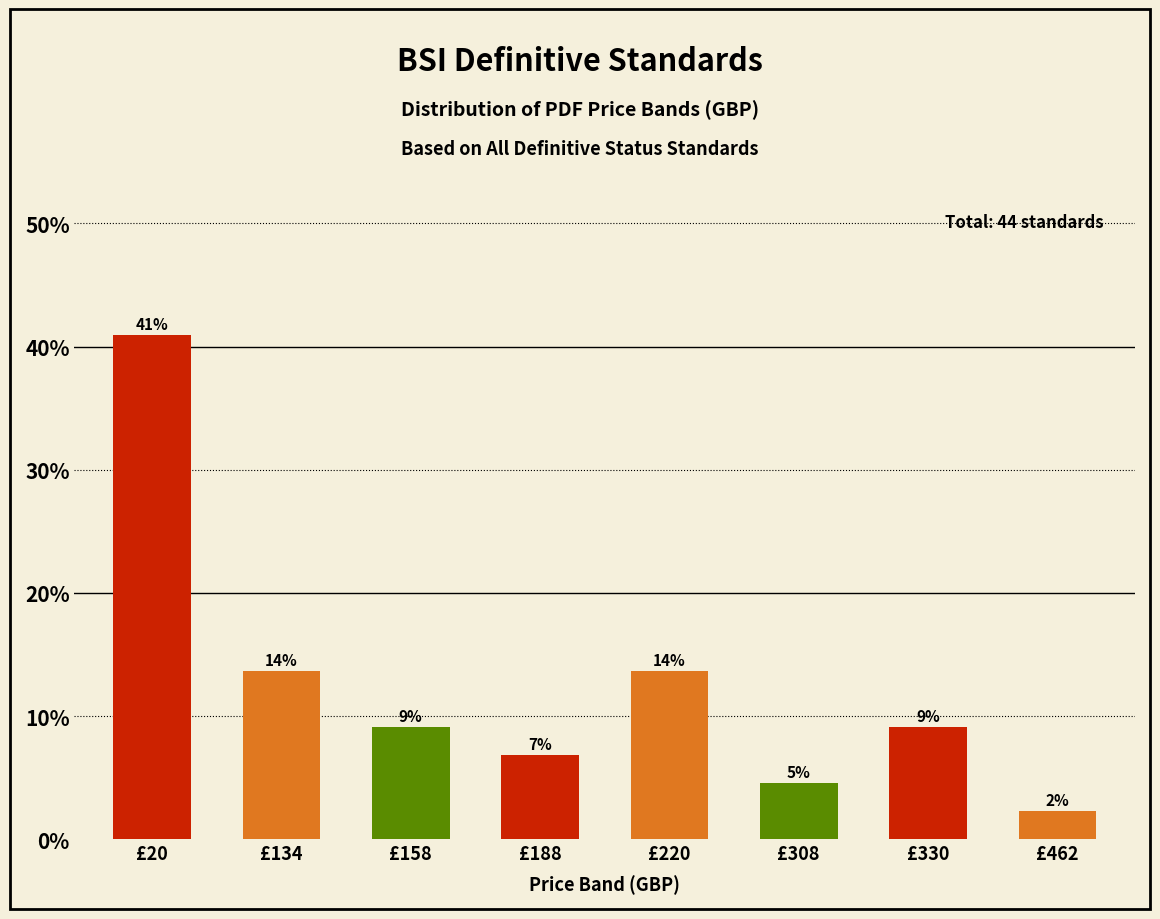

What is the smallest value displayed?

2.3